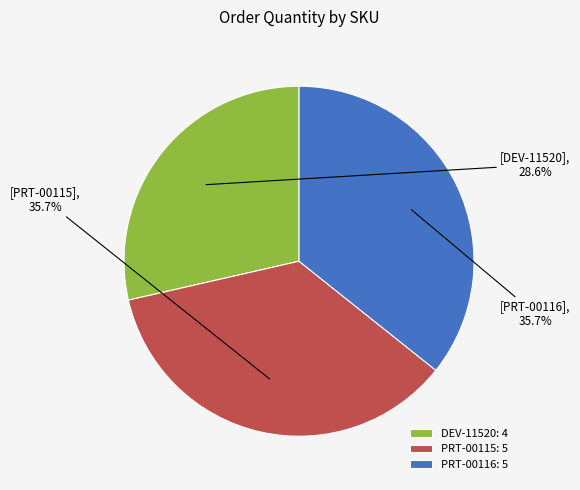

To the nearest percent, what portion does DEV-11520 represent?

29%